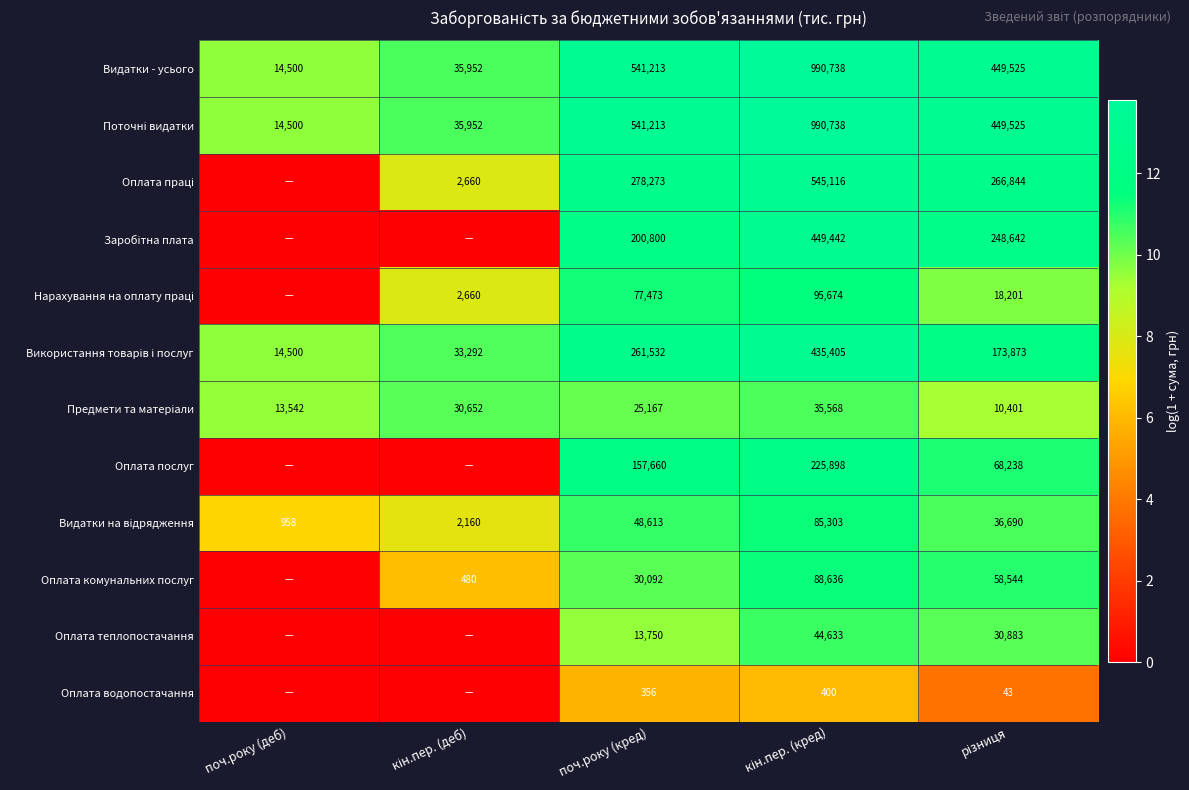

What is the difference between the second highest and minimum values in the Видатки - усього series?

526713